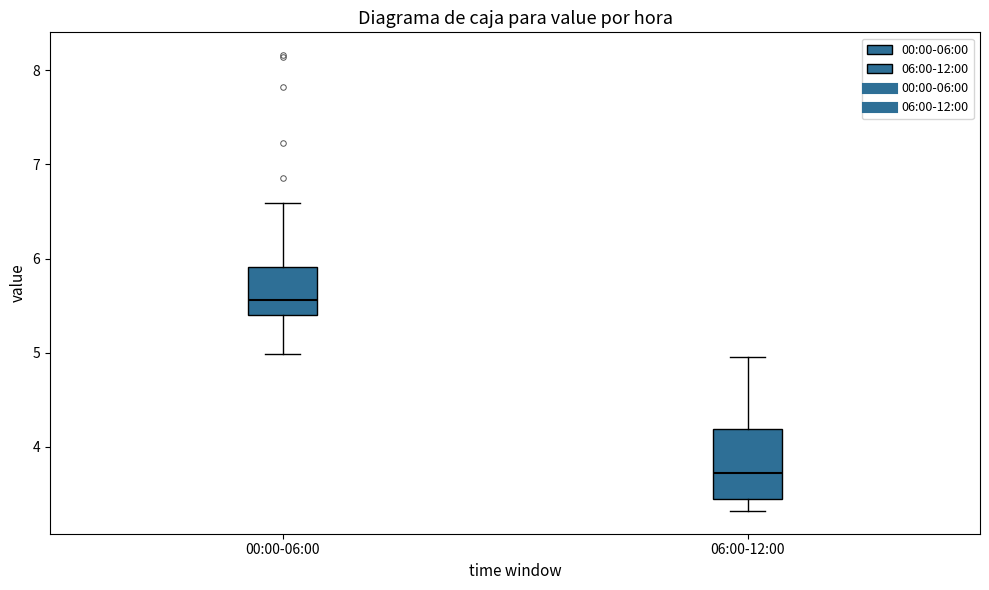

Reading left to right, transcribe this box plot: for each box, give where its median line is, the range the box spans, and where its two whiskers end, as read against the y-axis. The values are not printed on the chart, so give them approximately, as read against the axis.

00:00-06:00: median 5.6, box 5.4 to 5.9, whiskers 5.0 to 6.6
06:00-12:00: median 3.7, box 3.4 to 4.2, whiskers 3.3 to 5.0